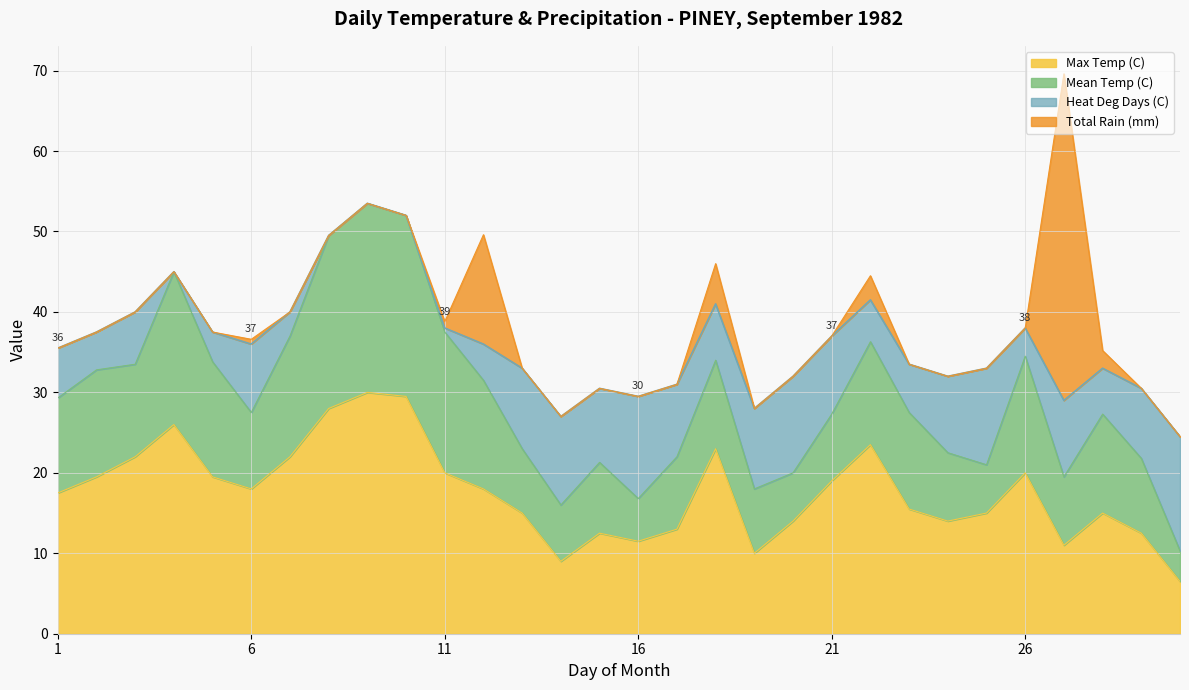

Reading left to right, transcribe all the data shown in this chart.

Max Temp (C): 17.5	19.5	22.0	26.0	19.5	18.0	22.0	28.0	30.0	29.5	20.0	18.0	15.0	9.0	12.5	11.5	13.0	23.0	10.0	14.0	19.0	23.5	15.5	14.0	15.0	20.0	11.0	15.0	12.5	6.5
Mean Temp (C): 11.8	13.3	11.5	19.0	14.3	9.5	15.0	21.5	23.5	22.5	17.5	13.5	8.0	7.0	8.8	5.3	9.0	11.0	8.0	6.0	8.3	12.8	12.0	8.5	6.0	14.5	8.5	12.3	9.3	3.8
Heat Deg Days (C): 6.2	4.7	6.5	0.0	3.7	8.5	3.0	0.0	0.0	0.0	0.5	4.5	10.0	11.0	9.2	12.7	9.0	7.0	10.0	12.0	9.7	5.2	6.0	9.5	12.0	3.5	9.5	5.7	8.7	14.2
Total Rain (mm): 0.0	0.0	0.0	0.0	0.0	0.6	0.0	0.0	0.0	0.0	0.8	13.6	0.0	0.0	0.0	0.0	0.0	5.0	0.0	0.0	0.0	3.0	0.0	0.0	0.0	0.0	40.6	2.2	0.0	0.0